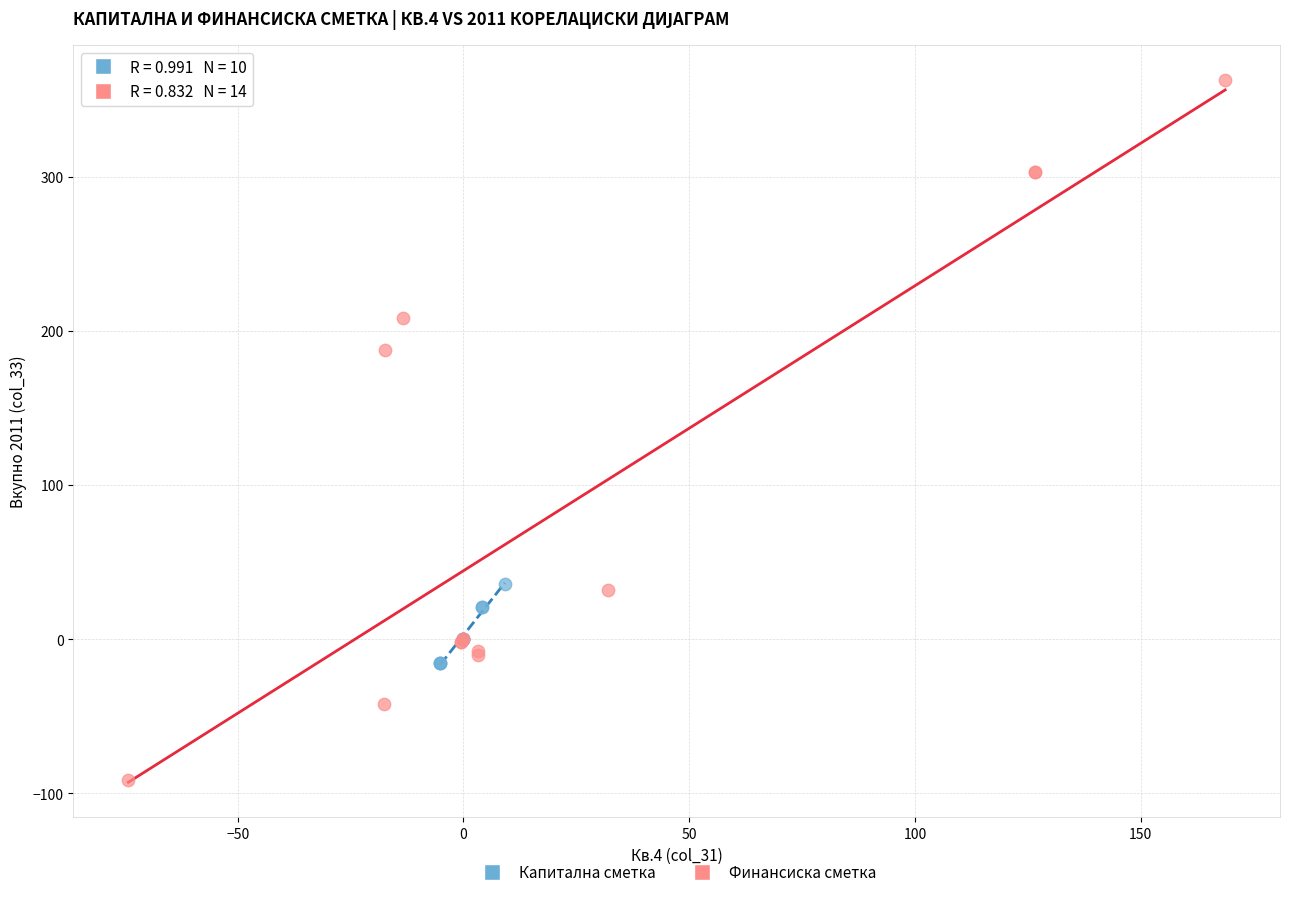

Which series has the largest Y range (max minus min)?

Финансиска сметка